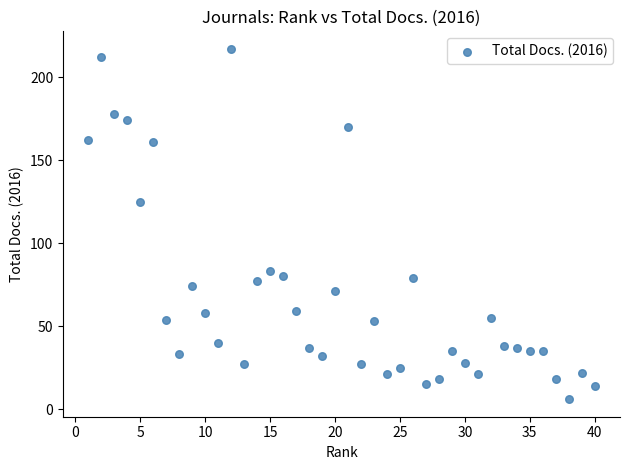

What is the range of X values (max minus min)?

39